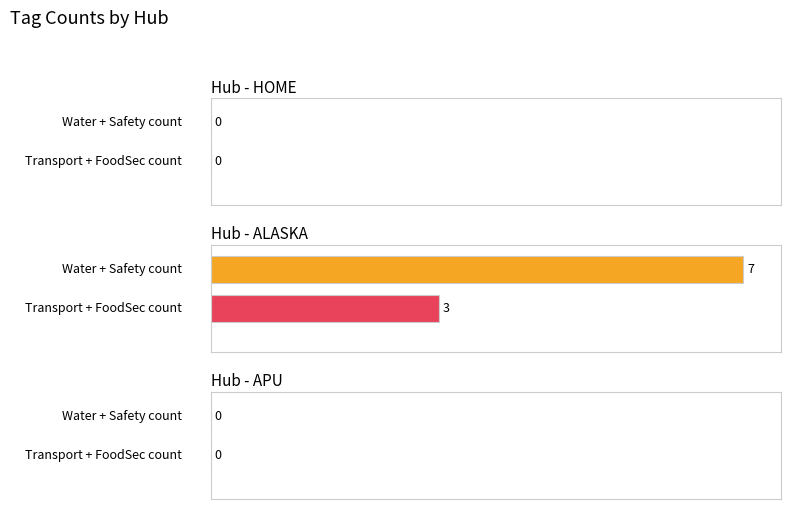

What is the greatest value displayed?

7